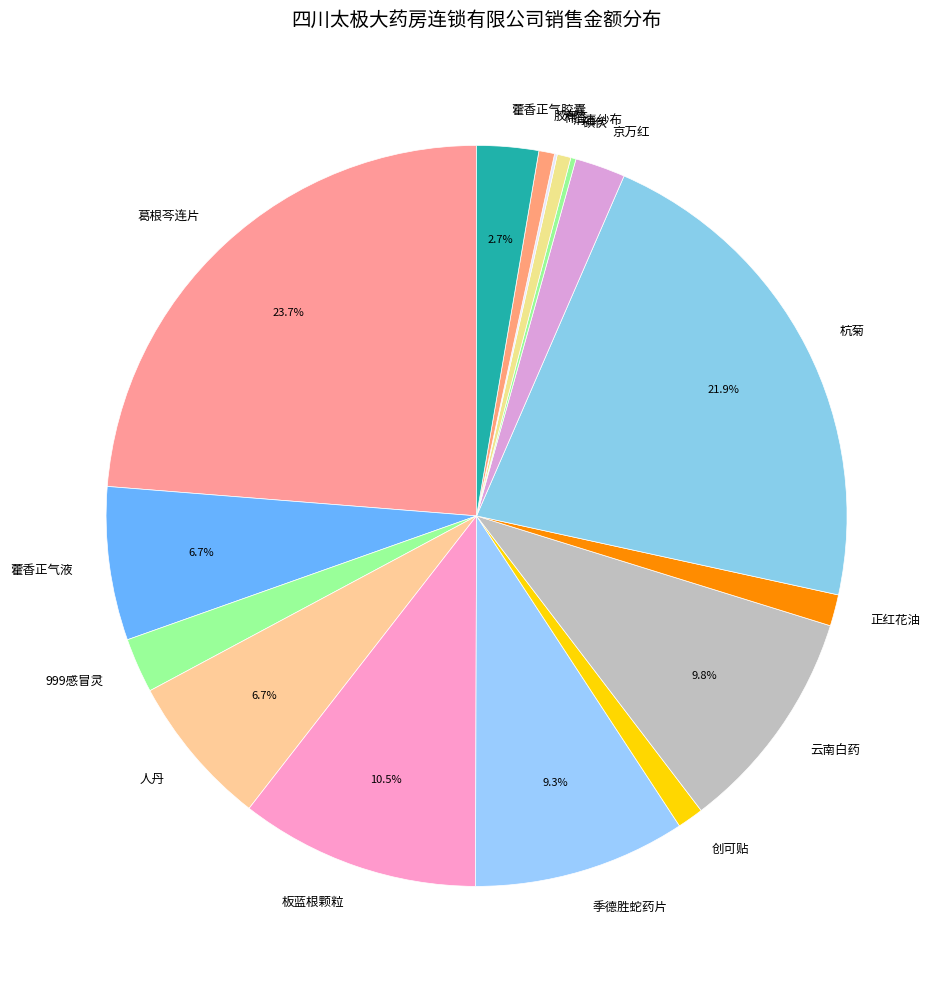

Does any single category account for the majority?

No